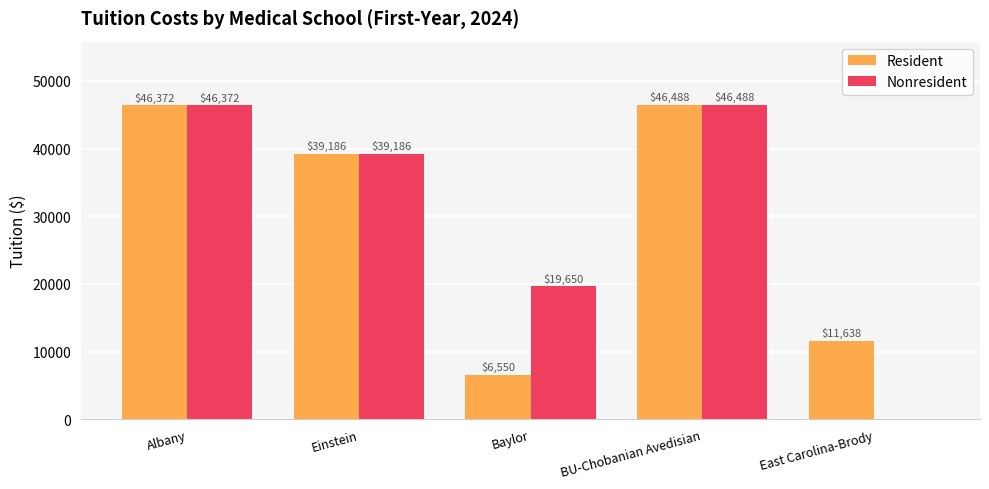

The Resident series shows 2748 at East Carolina-Brody. True or false?

False